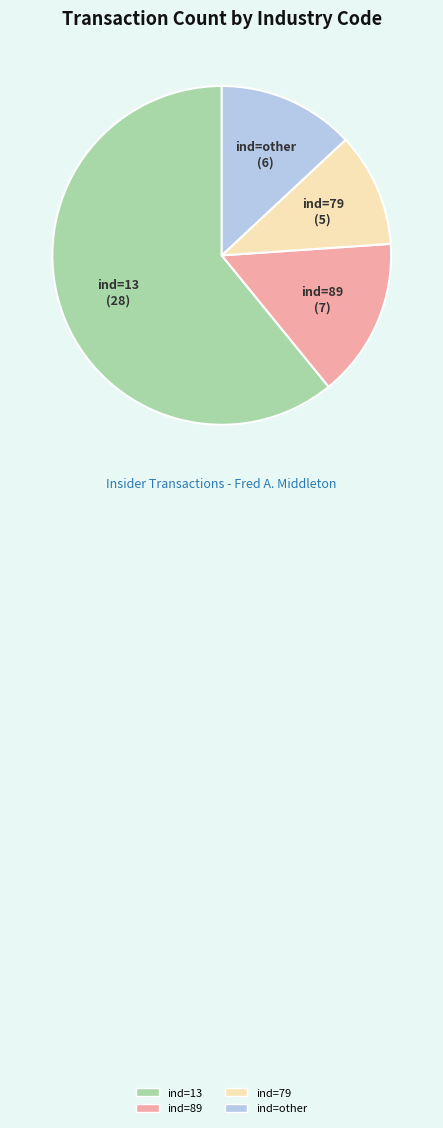

Is there any slice that represents more than half of the pie?

Yes